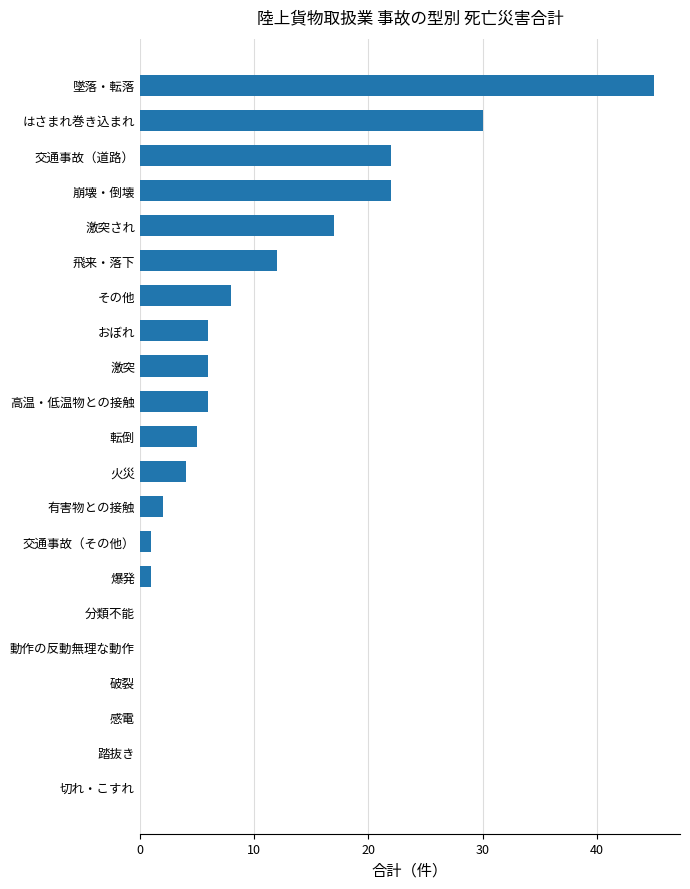

Reading top to bottom, transcribe all the data shown in this chart.

墜落・転落=45	はさまれ巻き込まれ=30	交通事故（道路）=22	崩壊・倒壊=22	激突され=17	飛来・落下=12	その他=8	おぼれ=6	激突=6	高温・低温物との接触=6	転倒=5	火災=4	有害物との接触=2	交通事故（その他）=1	爆発=1	分類不能=0	動作の反動無理な動作=0	破裂=0	感電=0	踏抜き=0	切れ・こすれ=0